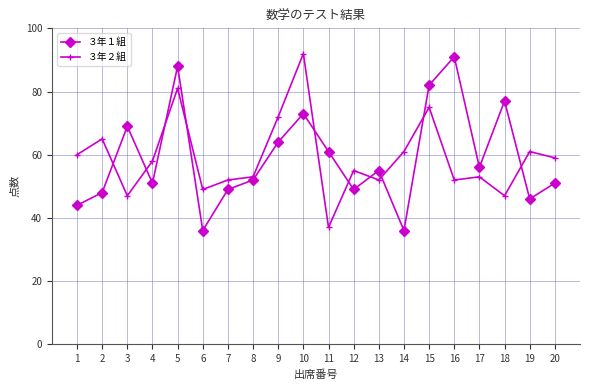

Read the ３年１組 value at 14, to the nearest 10.

40